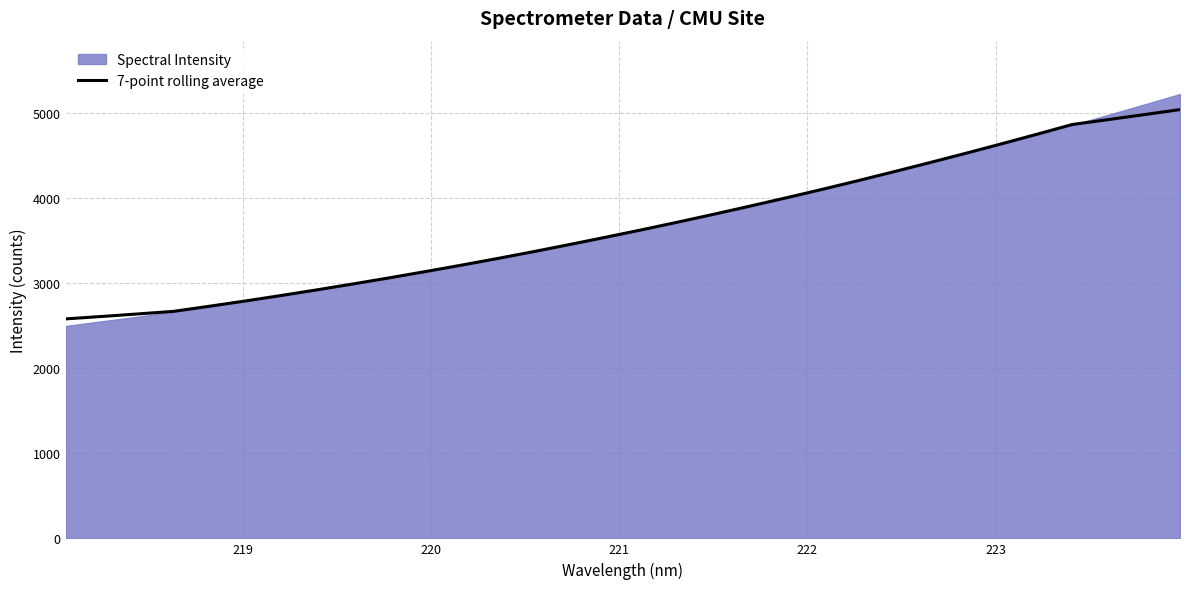

What is the minimum value shown in the chart?

2578.0